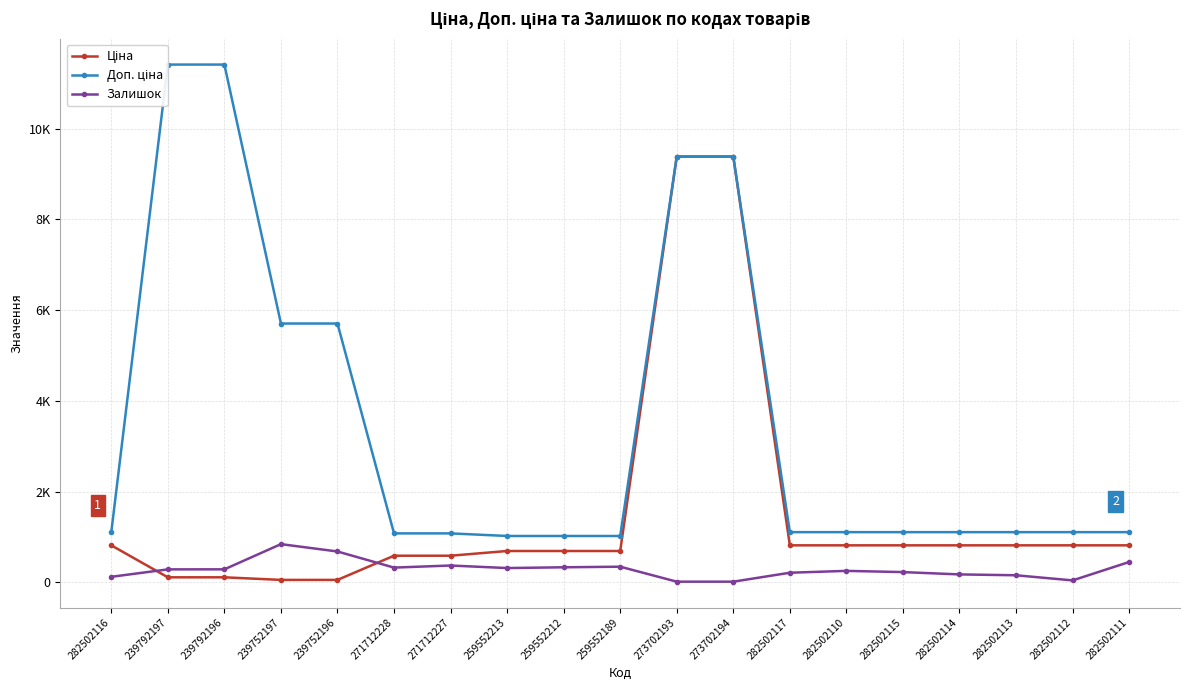

List the series in order of their overall mean, highest first.

Доп. ціна, Ціна, Залишок